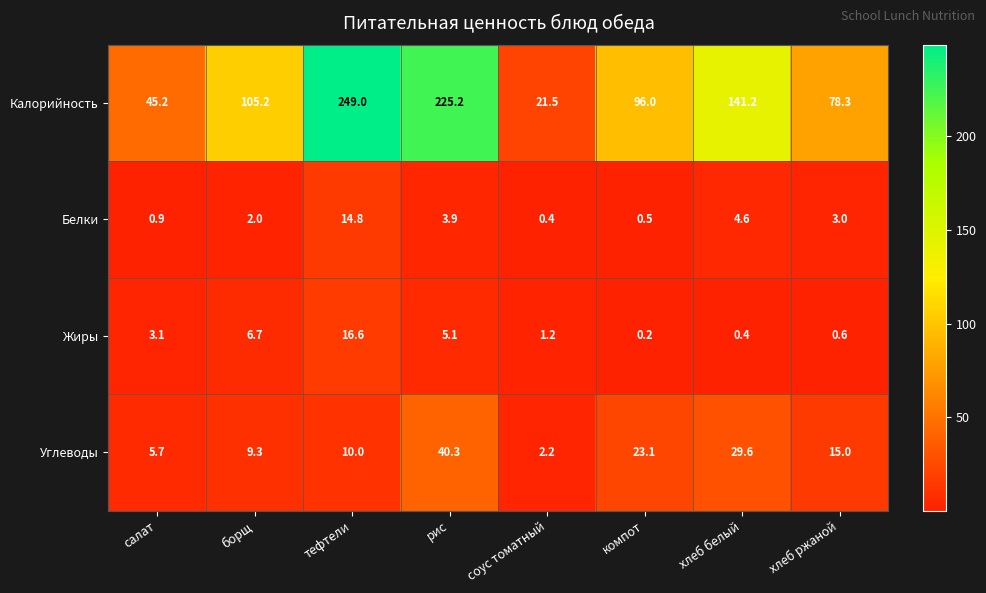

The value of Белки at тефтели is 14.8. True or false?

True